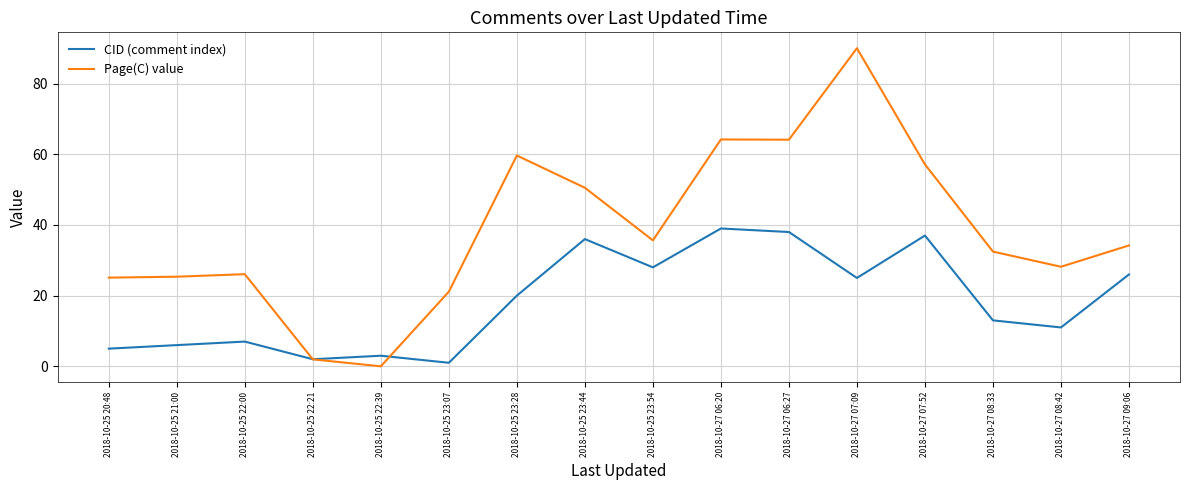

Where is Page(C) value nearest to the value 45?

2018-10-25 23:44